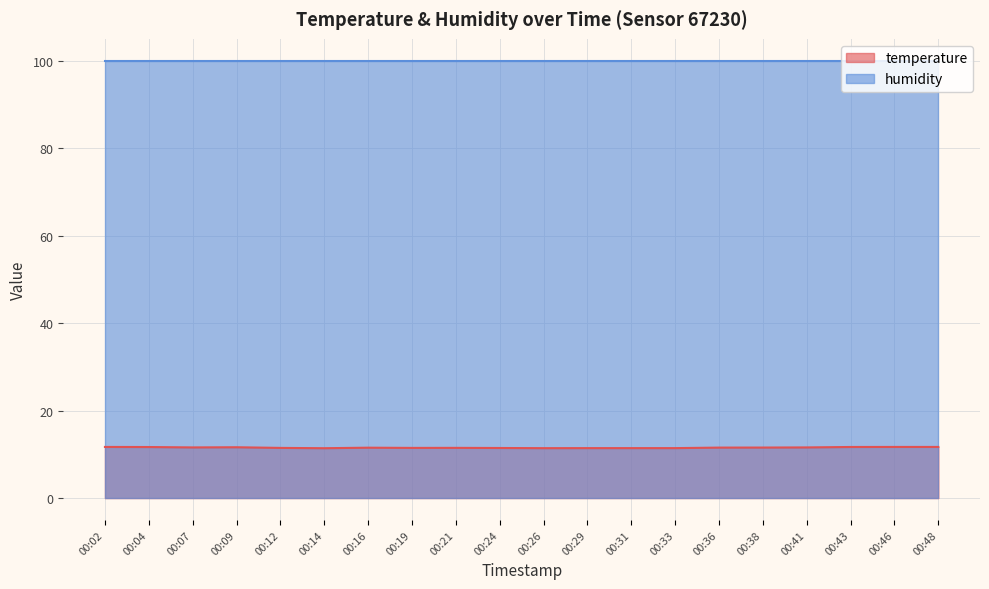

Is it true that the value at 00:29 is 11.4?

True